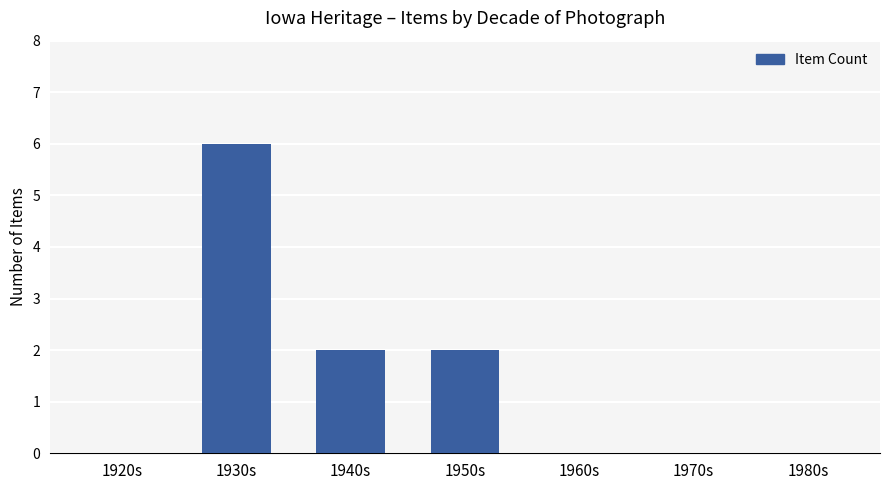

Which category has the highest value across all series?

1930s